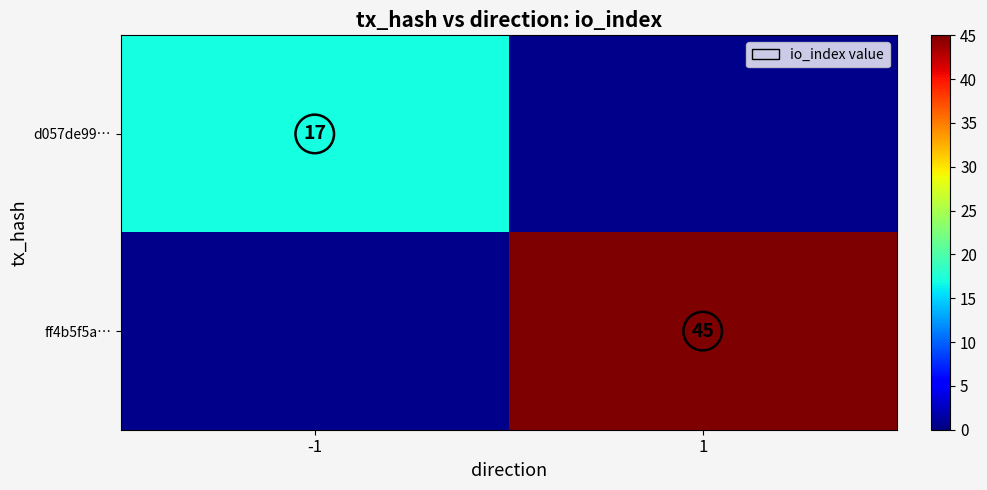

Which has a higher value, 1 or -1?

-1